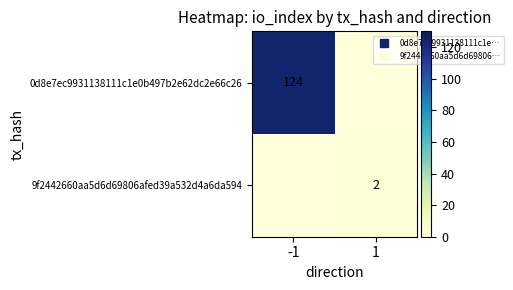

At how many categories does at least one series exceed 40?

1